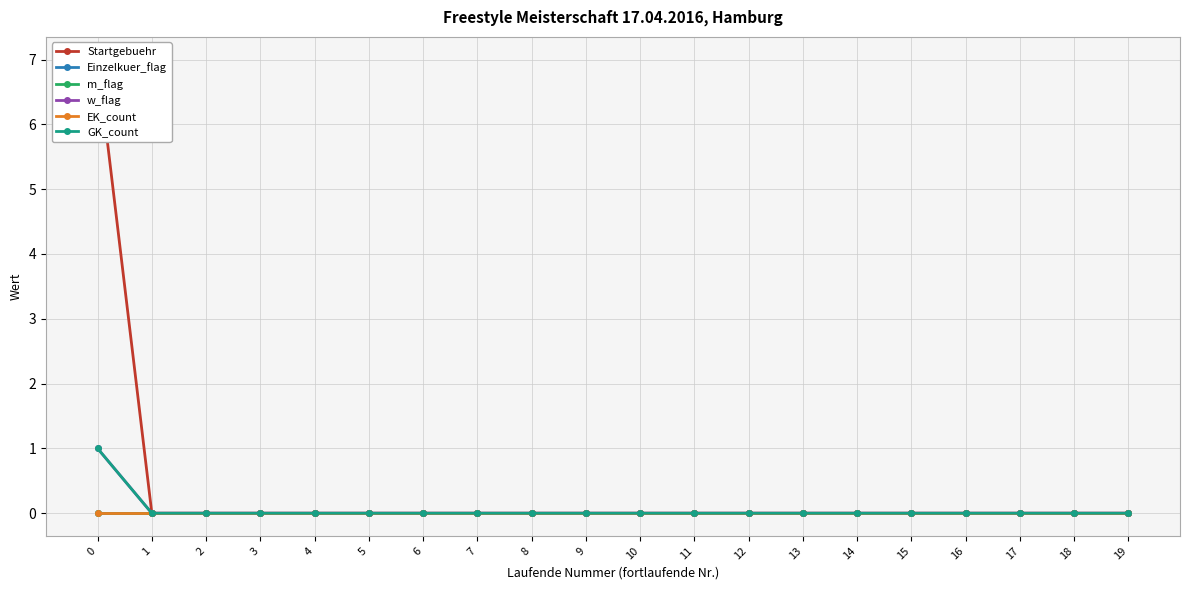

True or false: EK_count and Startgebuehr cross at least once.

False